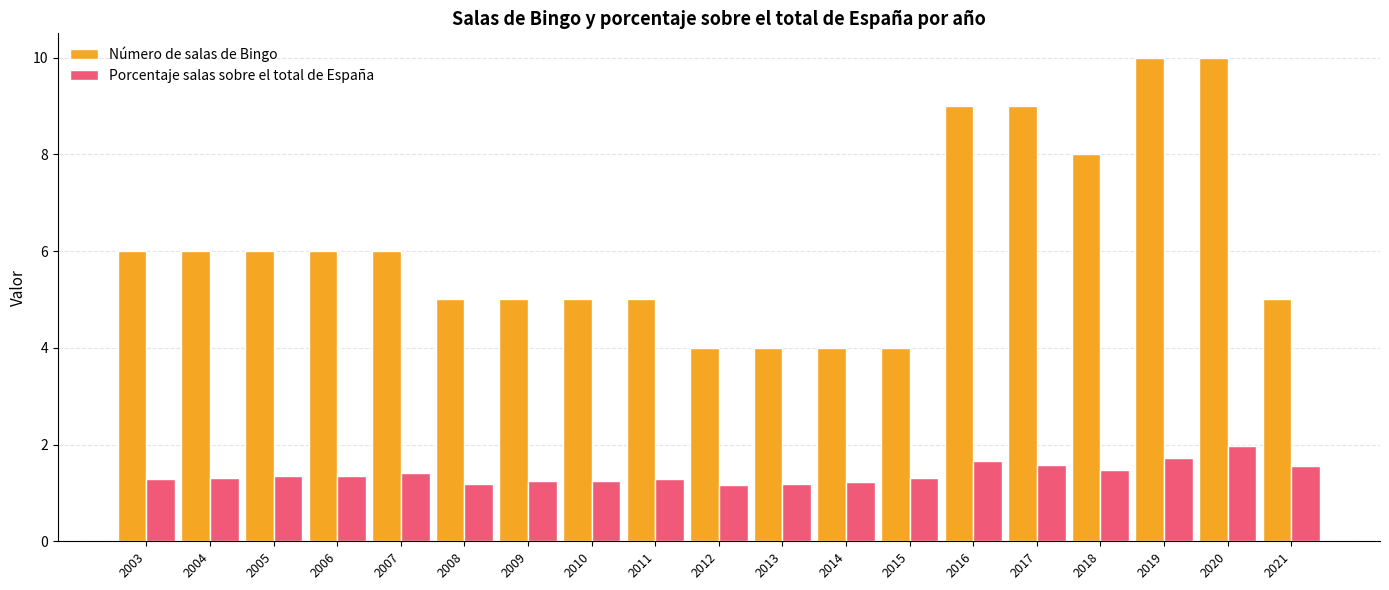

The value of Porcentaje salas sobre el total de España at 2009 is 1.2. True or false?

True